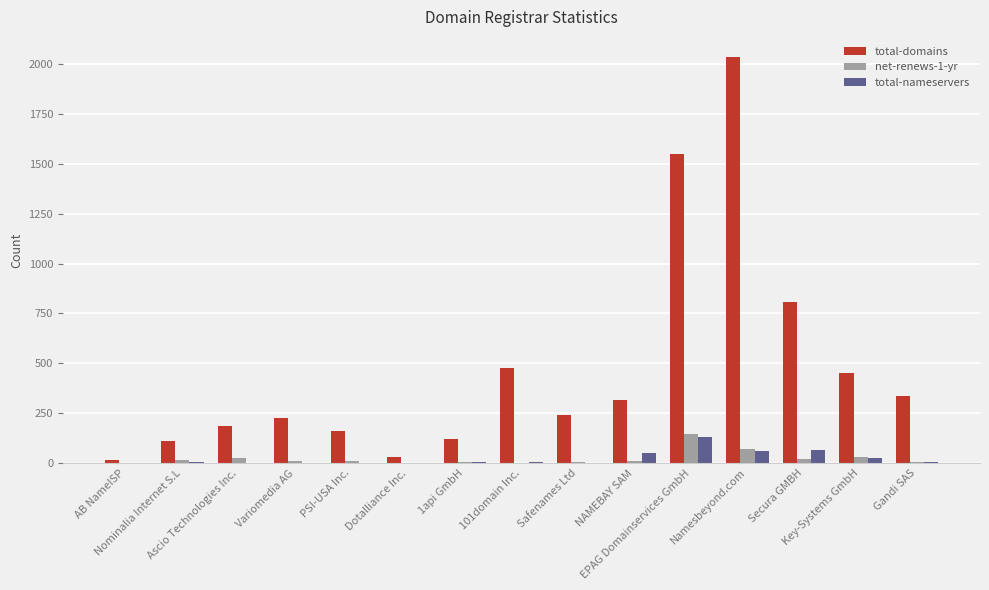

Which series has the largest total across all categories?

total-domains